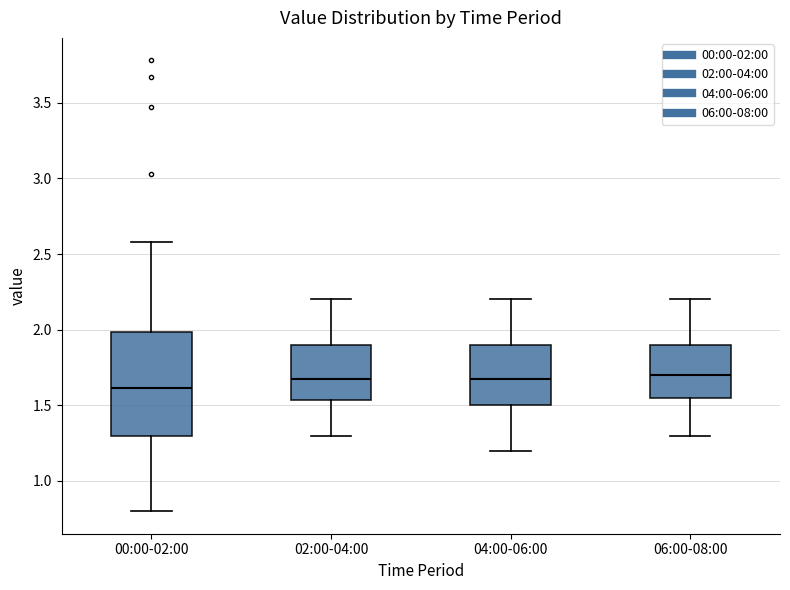

Reading left to right, read every box against the y-axis: the position of its median line, the range the box covers, and the ends of its whiskers. The values are not printed on the chart, so give them approximately, as read against the axis.

00:00-02:00: median 1.60, box 1.30 to 2.00, whiskers 0.80 to 2.60
02:00-04:00: median 1.70, box 1.55 to 1.90, whiskers 1.30 to 2.20
04:00-06:00: median 1.70, box 1.50 to 1.90, whiskers 1.20 to 2.20
06:00-08:00: median 1.70, box 1.55 to 1.90, whiskers 1.30 to 2.20